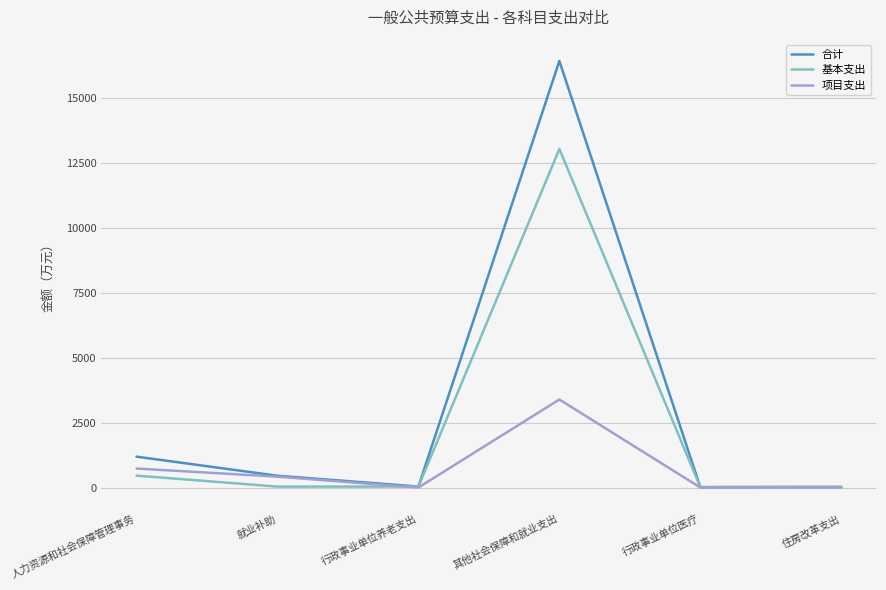

At which label does 项目支出 reach its peak?

其他社会保障和就业支出